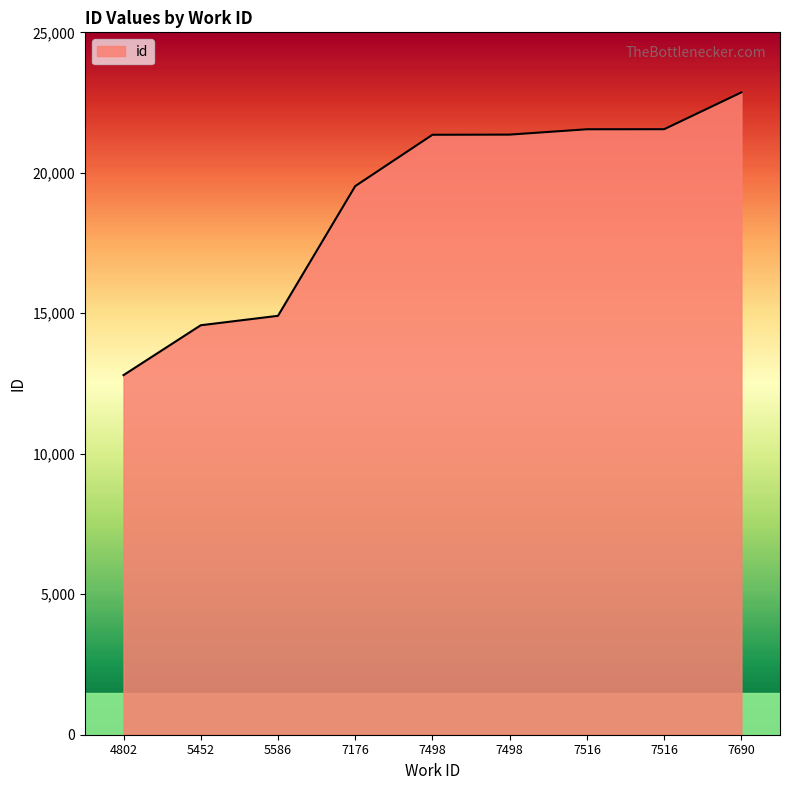

Is this an area chart (filled region under the line)?

Yes